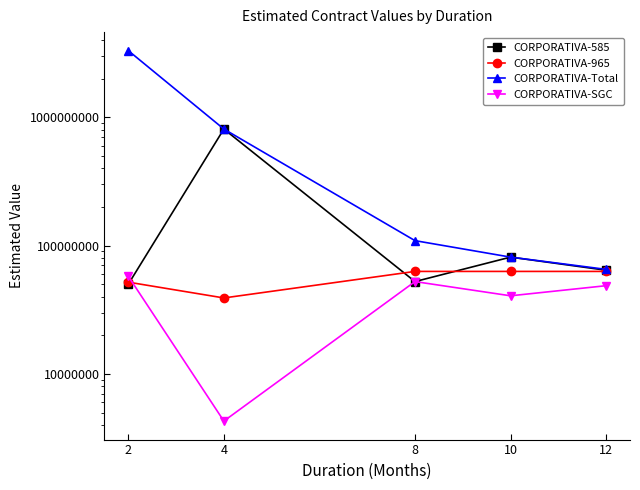

What is the difference between the highest and lowest values at 4?

804003000